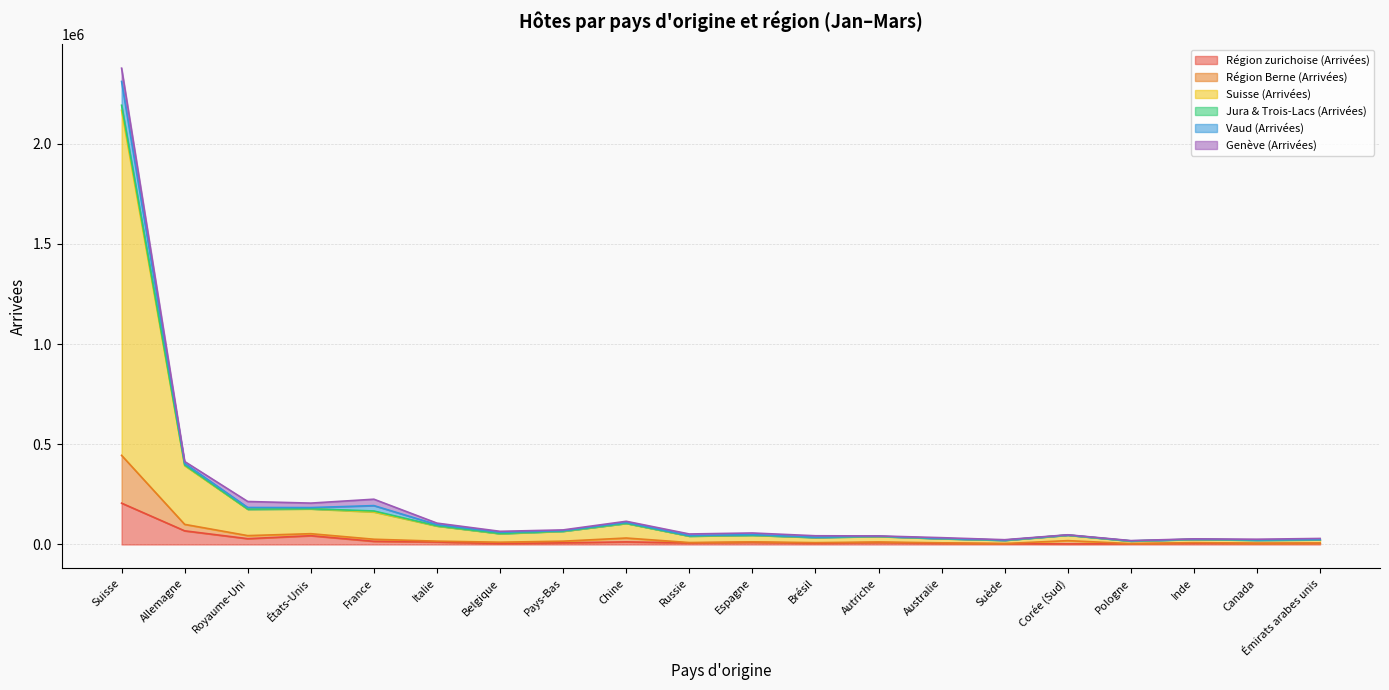

What is the label of the 2nd point from the left?

Allemagne